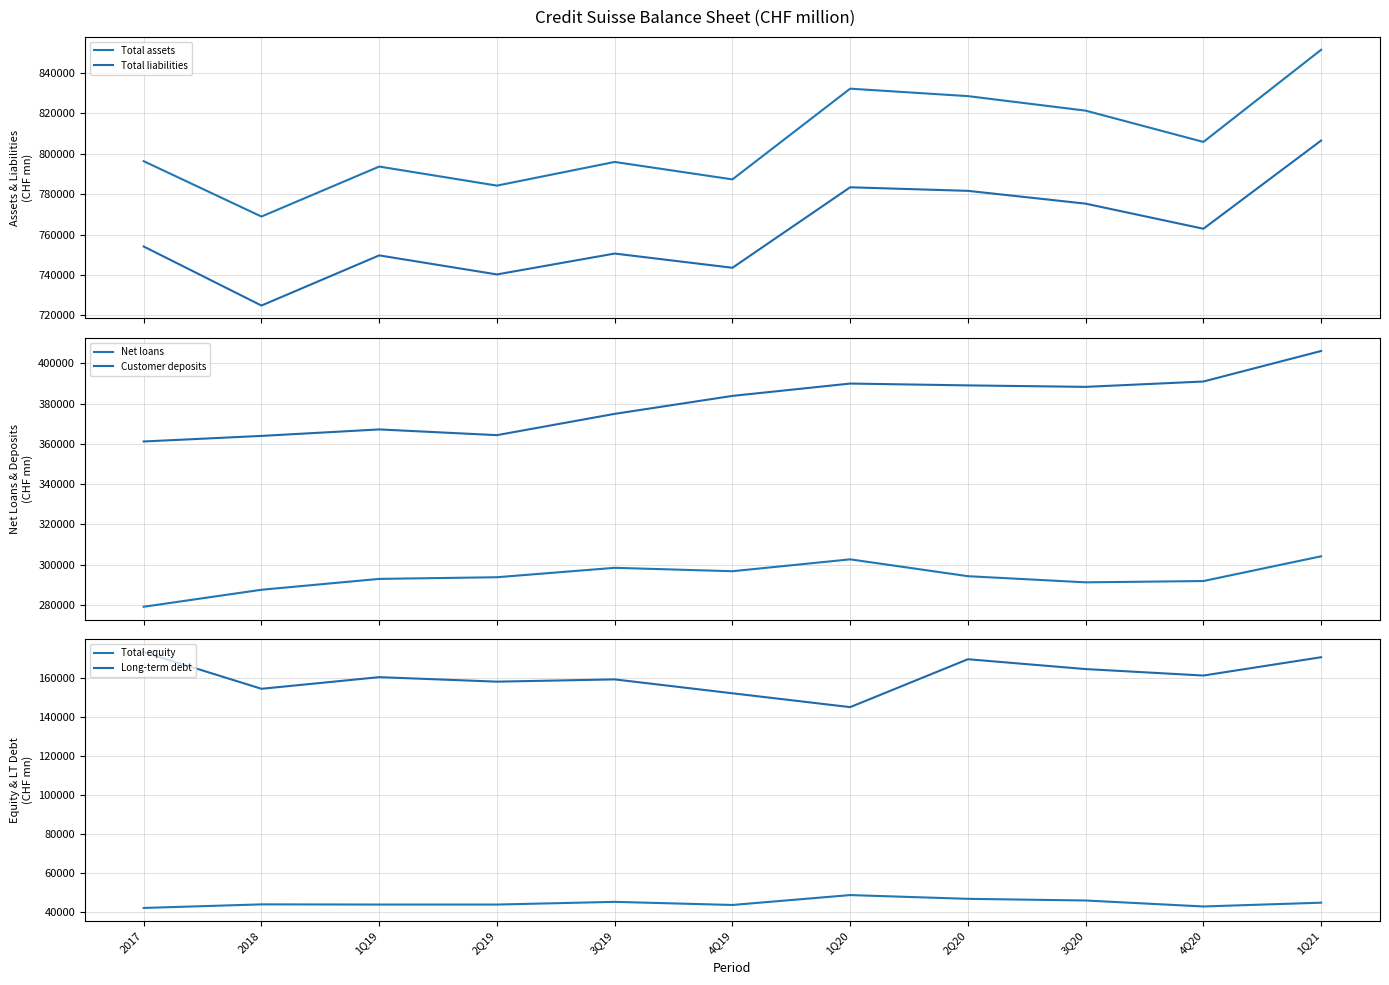

True or false: Net loans and Total liabilities cross at least once.

False